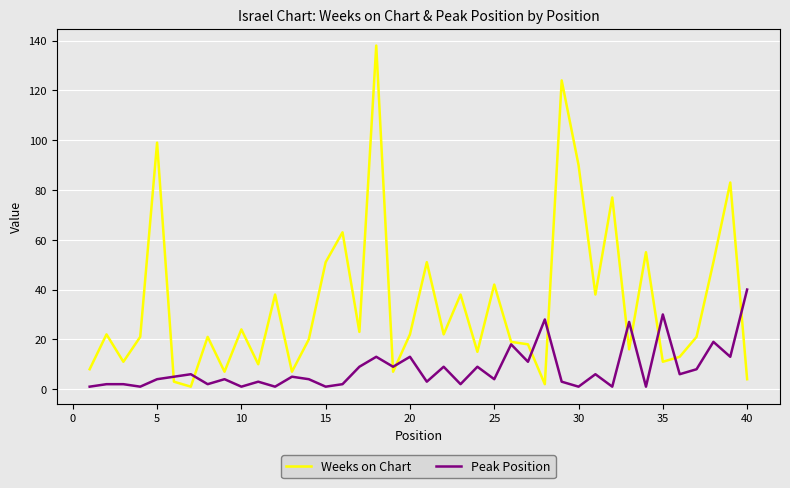

After their last crossing, which series has the higher values: Weeks on Chart or Peak Position?

Peak Position